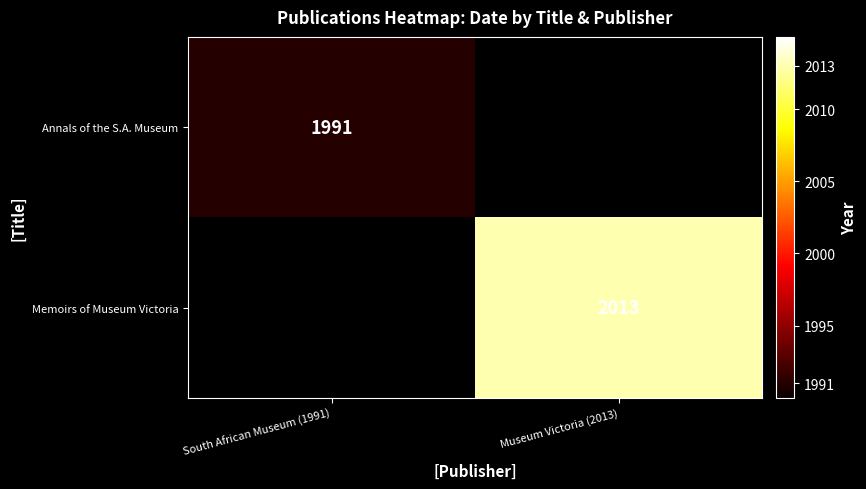

Is it true that Annals of the S.A. Museum equals 589 at South African Museum (1991)?

False